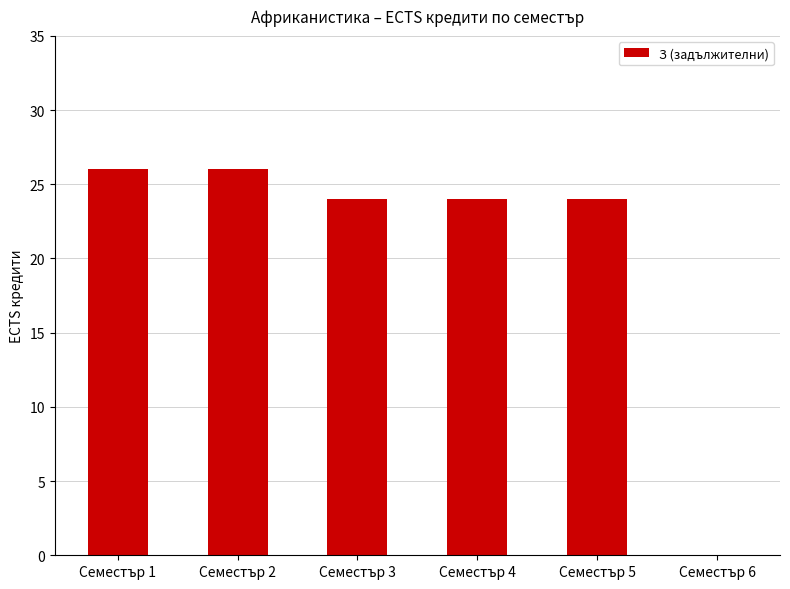

How many distinct data groups are displayed?

1